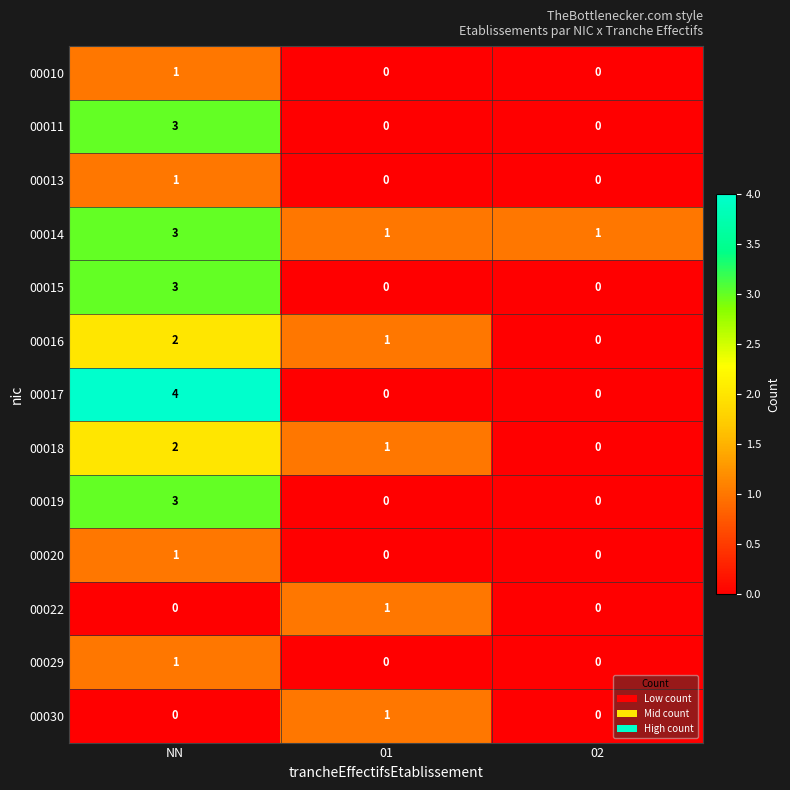

The value of 00015 at NN is 5. True or false?

False